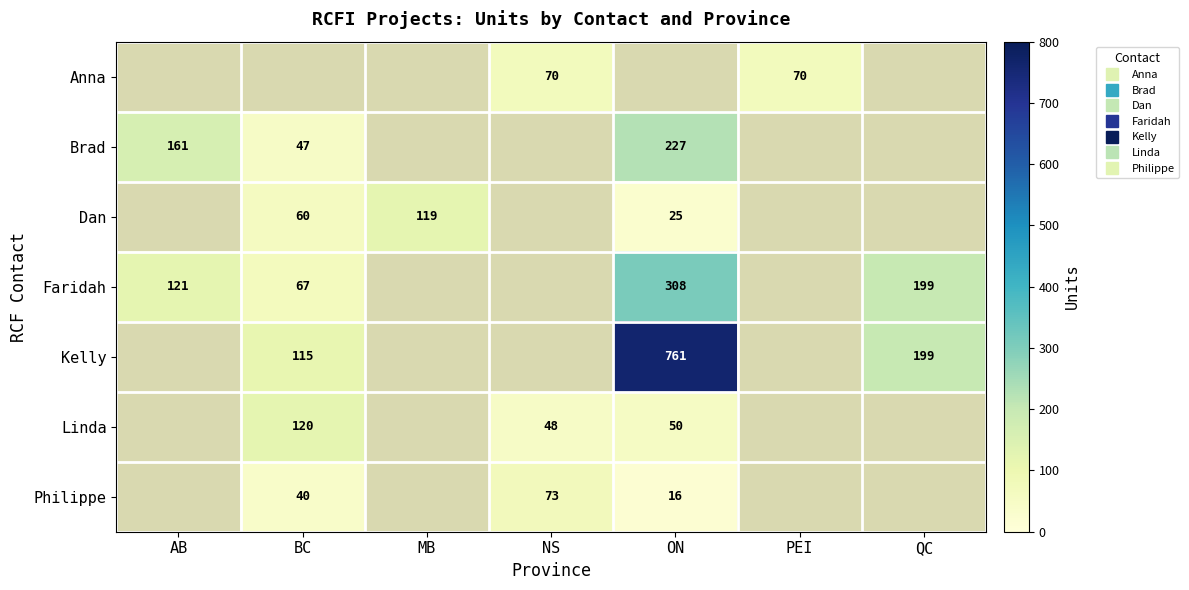

Between ON and PEI, which is larger?

PEI